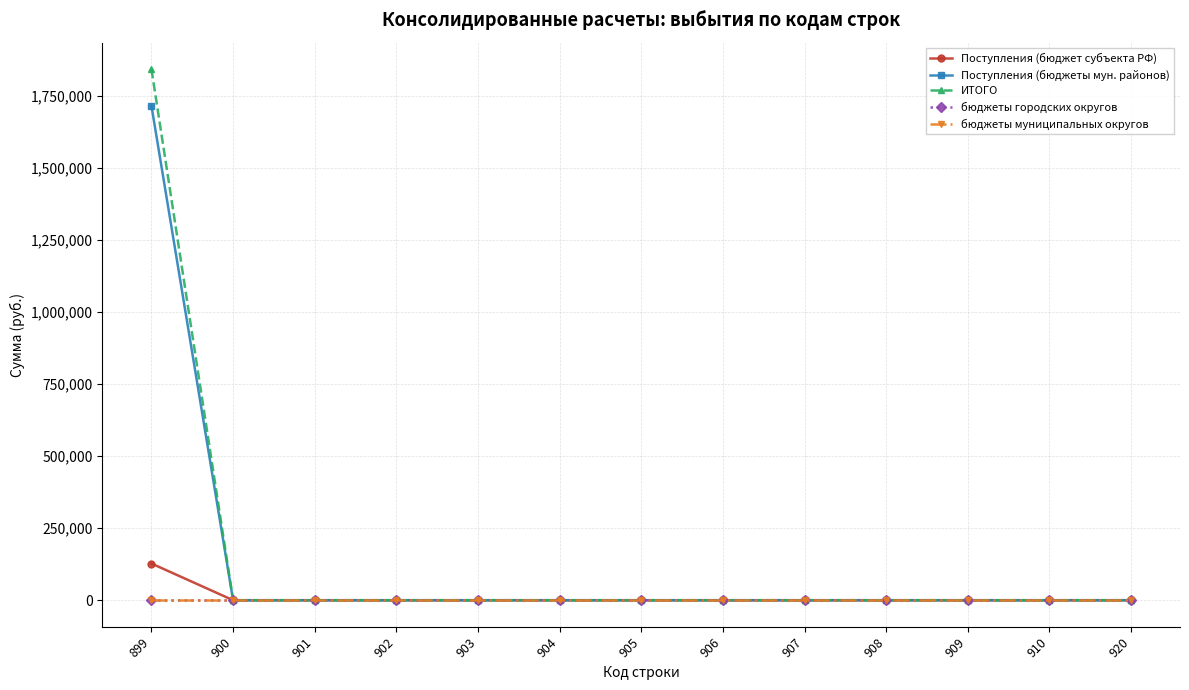

True or false: бюджеты городских округов has more than 0 points higher than both neighbors.

False